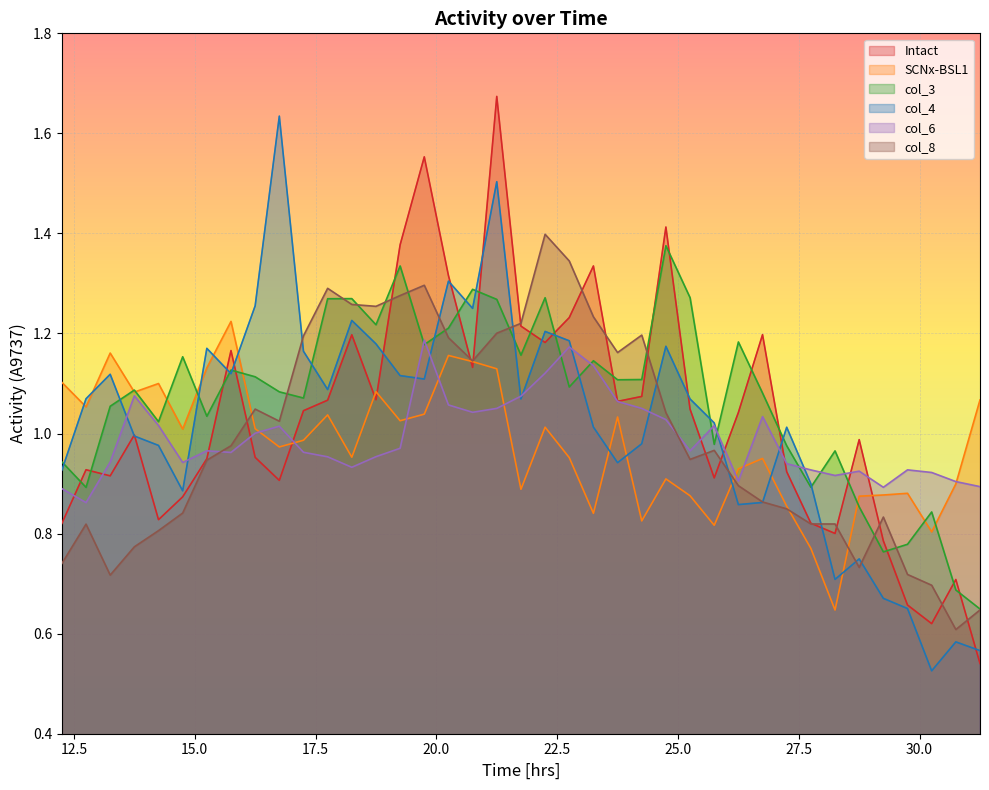

After their last crossing, which series has the higher values: Intact or col_3?

col_3